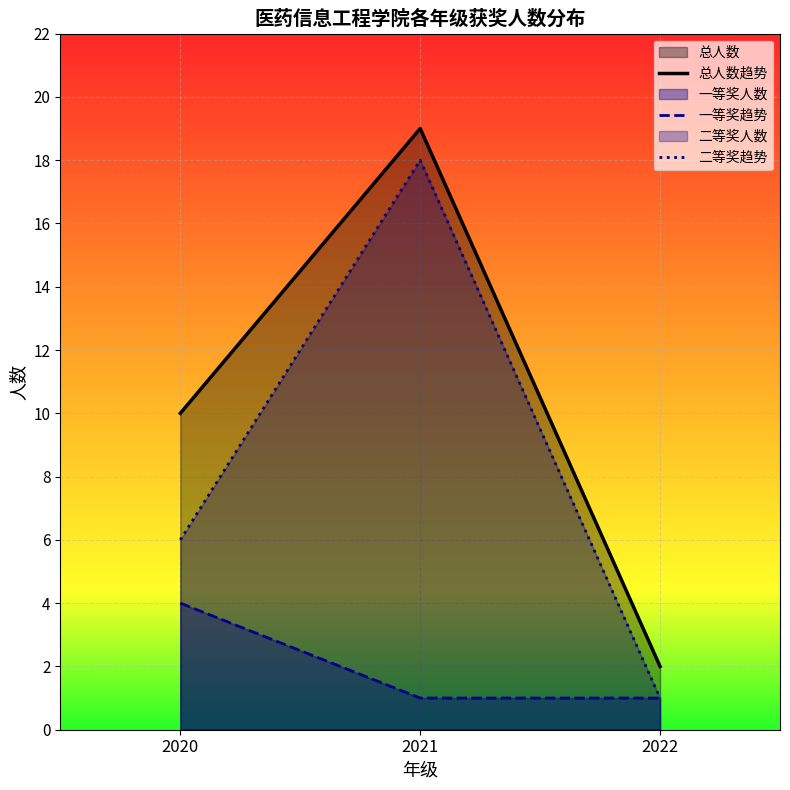

Is it true that 二等奖趋势 equals 18 at 2021?

True